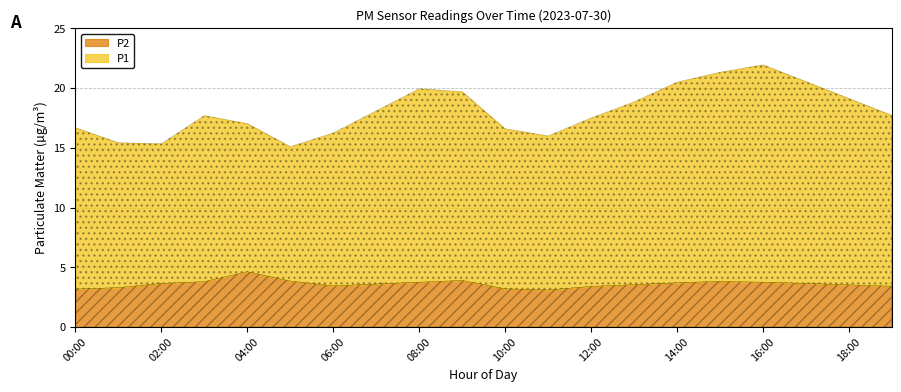

Rank the series at 14:00 from lowest to highest value.

P2, P1